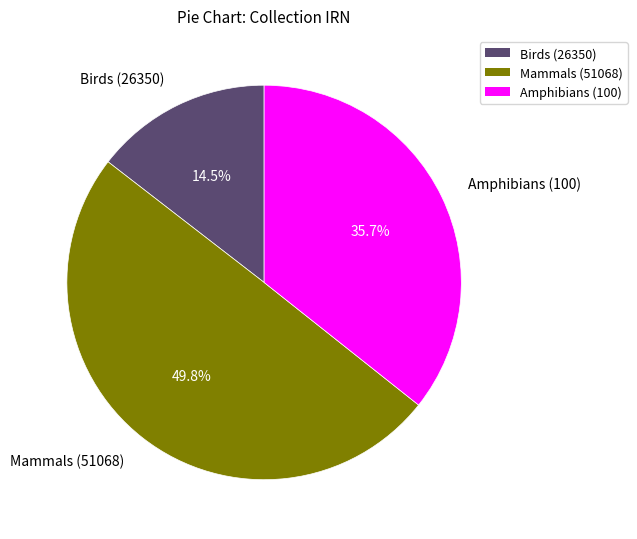

What portion of the pie excludes Mammals (51068)?

50.2%